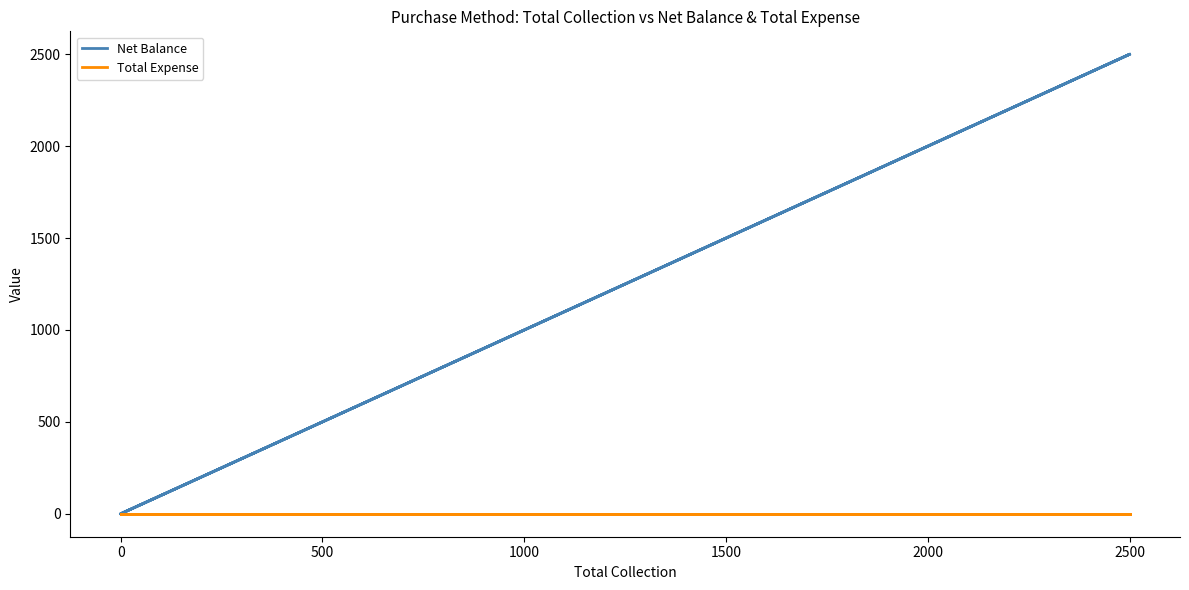

Between 0 and 1500, which series saw the biggest shift?

Net Balance